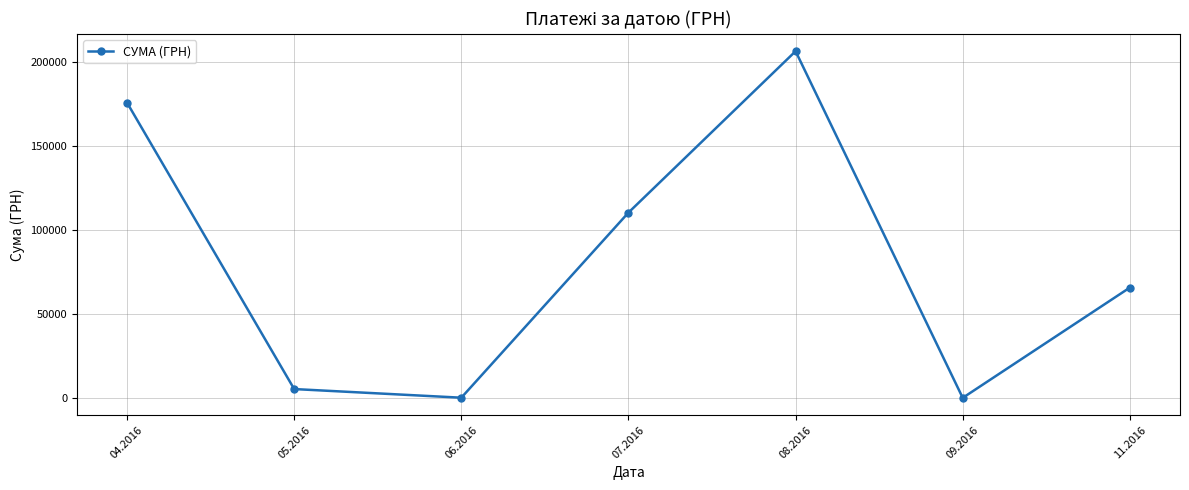

What is the label of the 6th point from the right?

05.2016